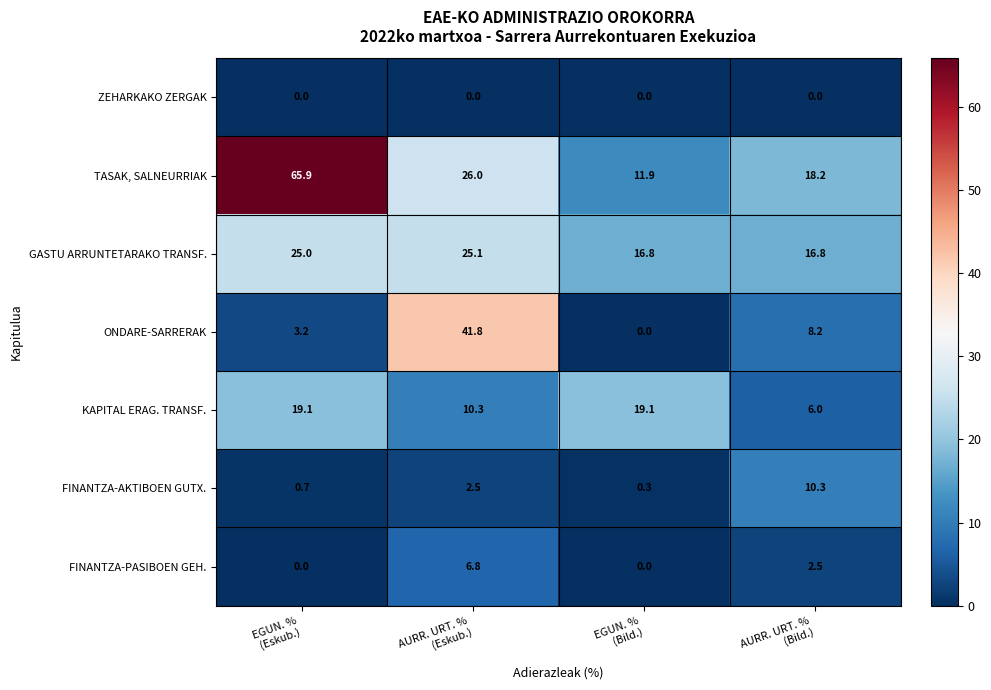

Rank the series by their maximum value, from highest to lowest.

TASAK, SALNEURRIAK, ONDARE-SARRERAK, GASTU ARRUNTETARAKO TRANSF., KAPITAL ERAG. TRANSF., FINANTZA-AKTIBOEN GUTX., FINANTZA-PASIBOEN GEH., ZEHARKAKO ZERGAK